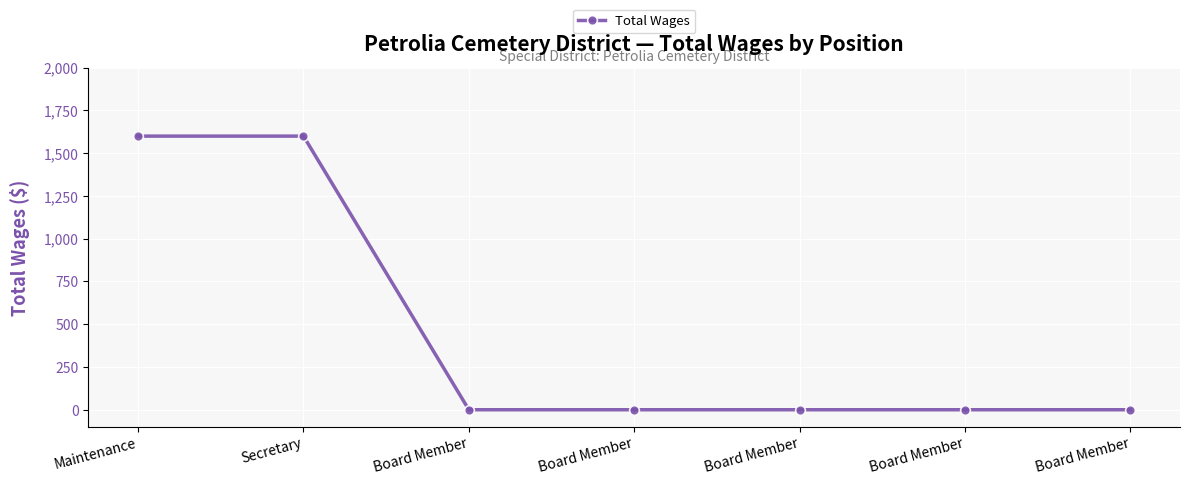

How many values are between 0 and 1600?

7